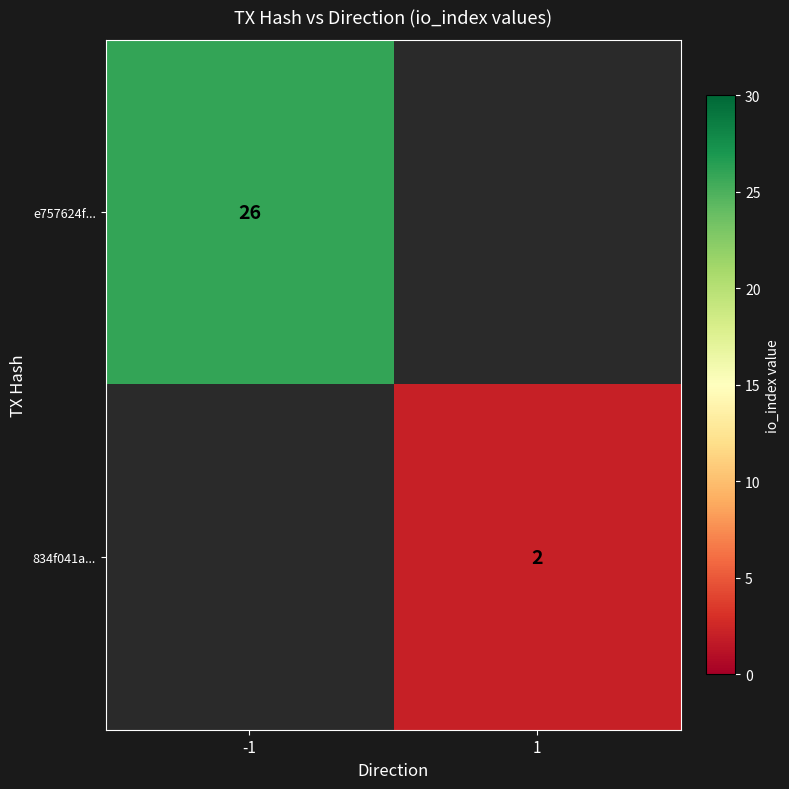

The e757624f... series shows 11.0 at -1. True or false?

False